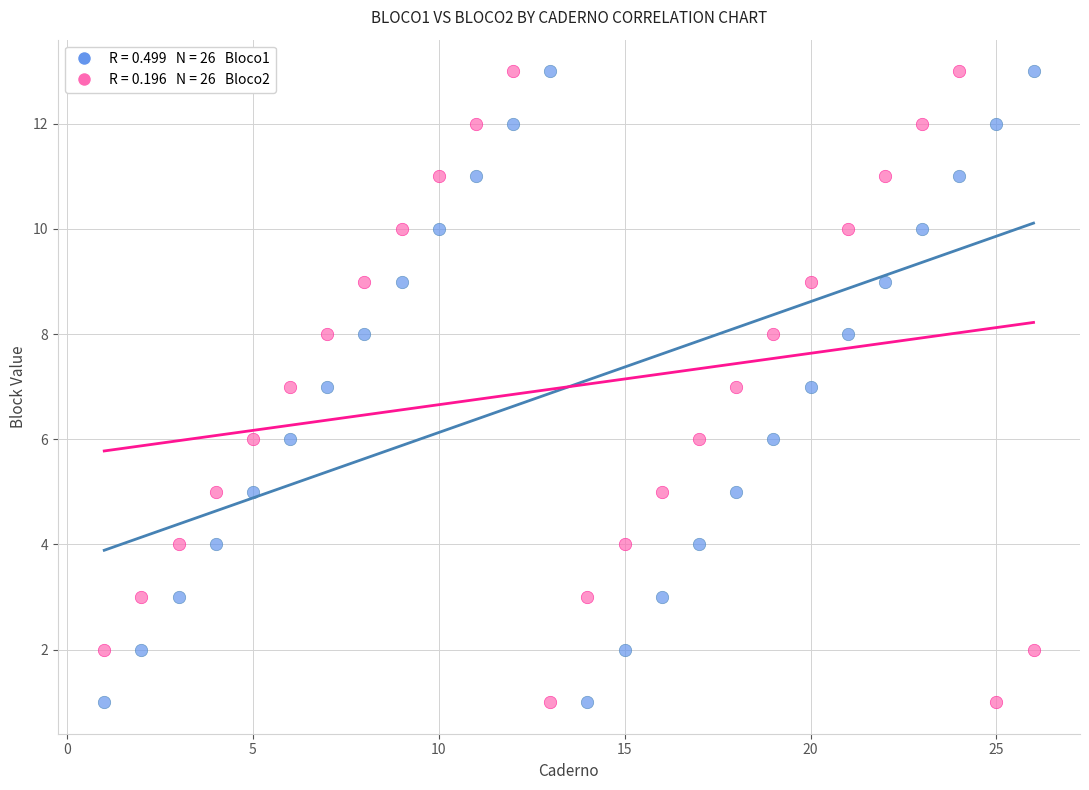

Across all data points, what is the range of X values (max minus min)?

25